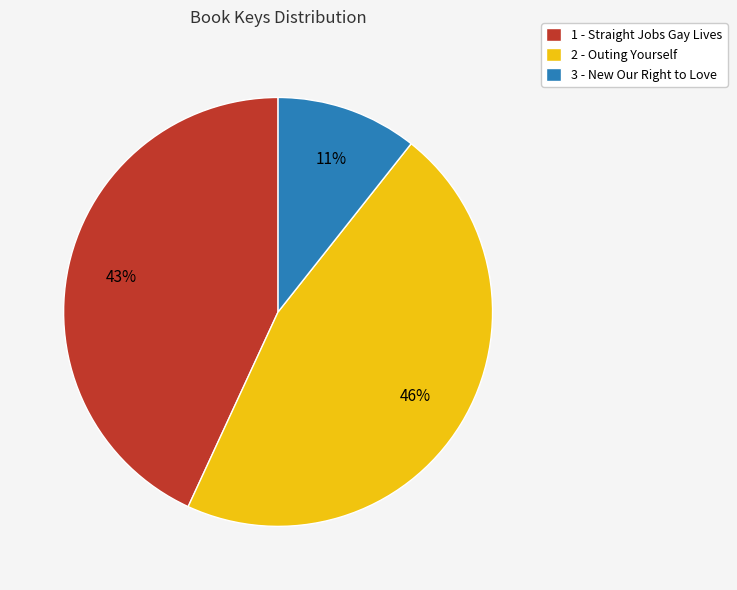

What percentage is the 1 - Straight Jobs Gay Lives slice, to the nearest percent?

43%